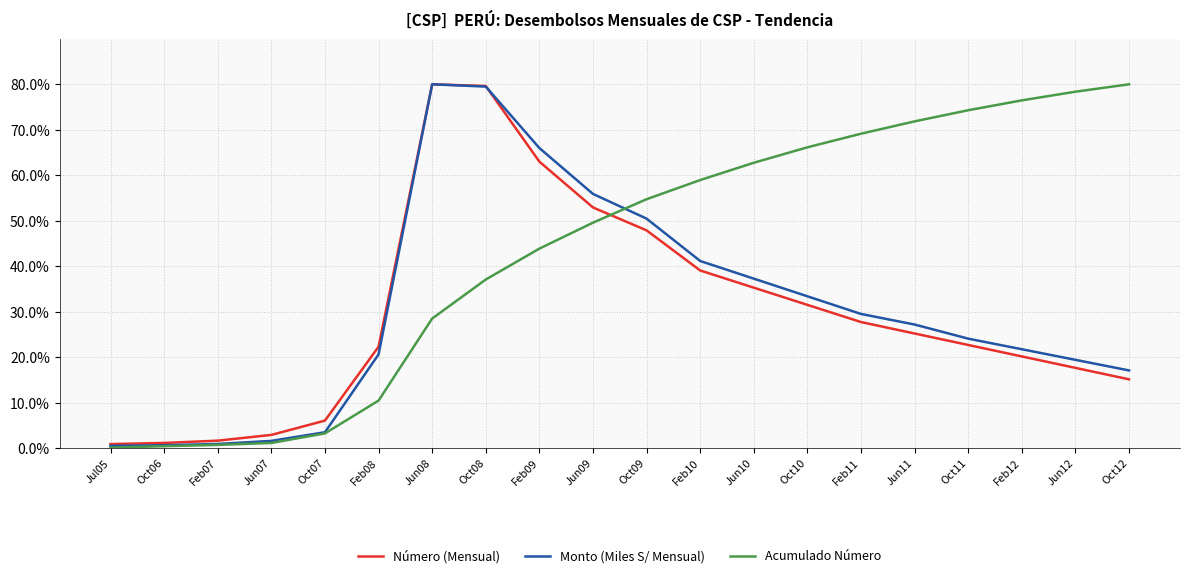

What is the sum of the Acumulado Número values at Oct06 and Jun07?

1.5